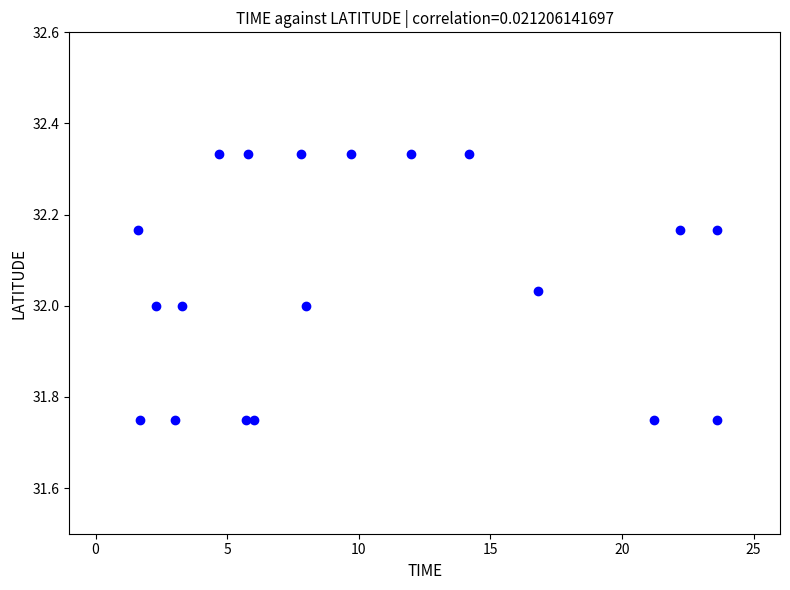

What is the range of Y values (max minus min)?

0.6